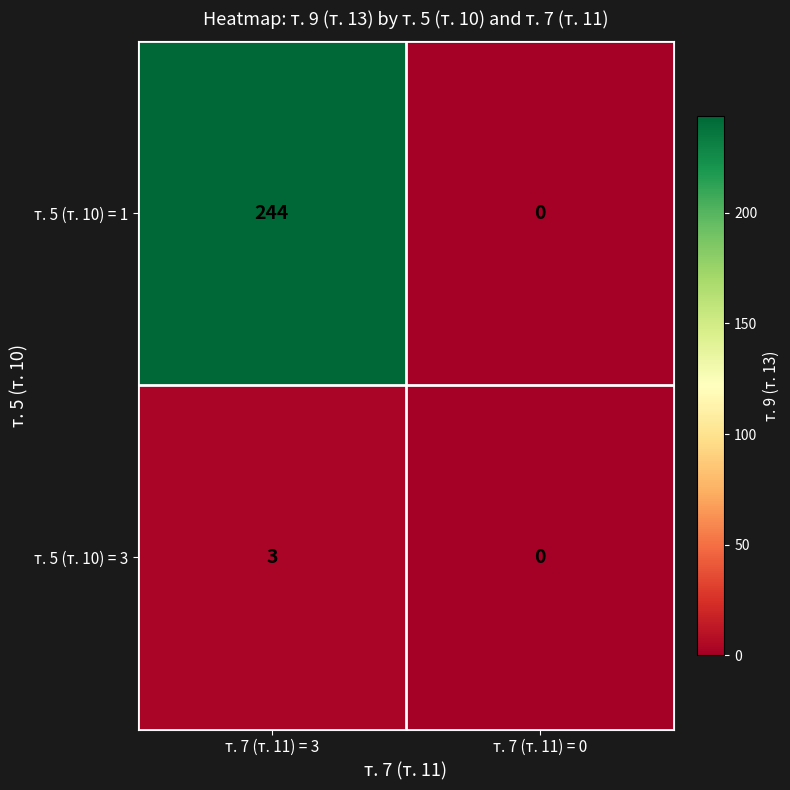

List the series in order of their overall mean, highest first.

т. 5 (т. 10) = 1, т. 5 (т. 10) = 3